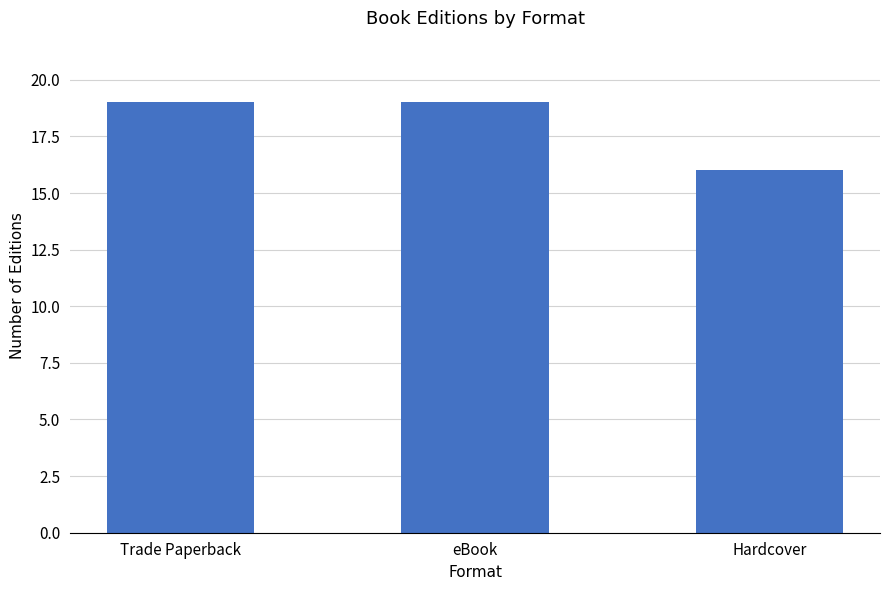

True or false: the data shows 19 at eBook.

True